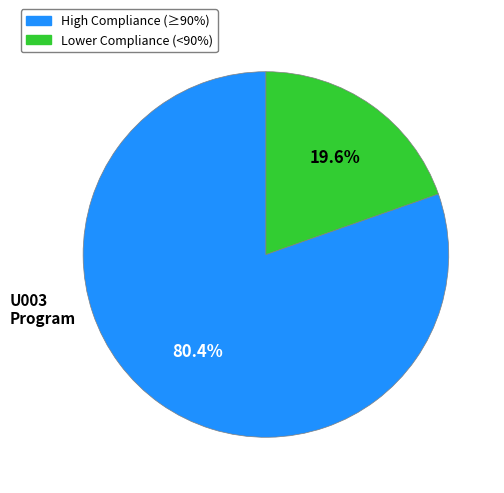

Does any single category account for the majority?

Yes